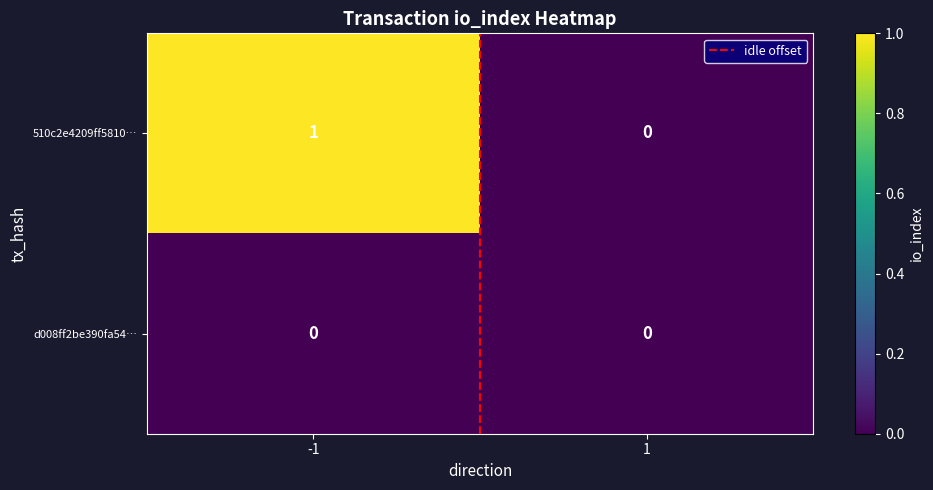

Which series has the largest total across all categories?

510c2e4209ff5810…